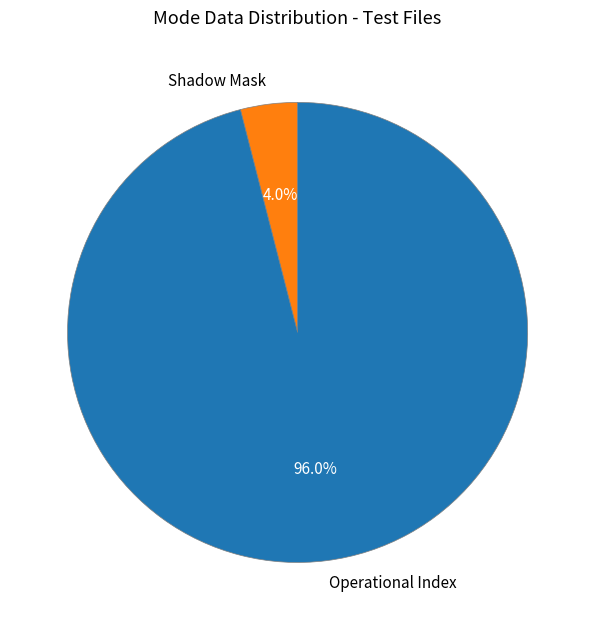

Rank the categories by value from lowest to highest.

Shadow Mask, Operational Index